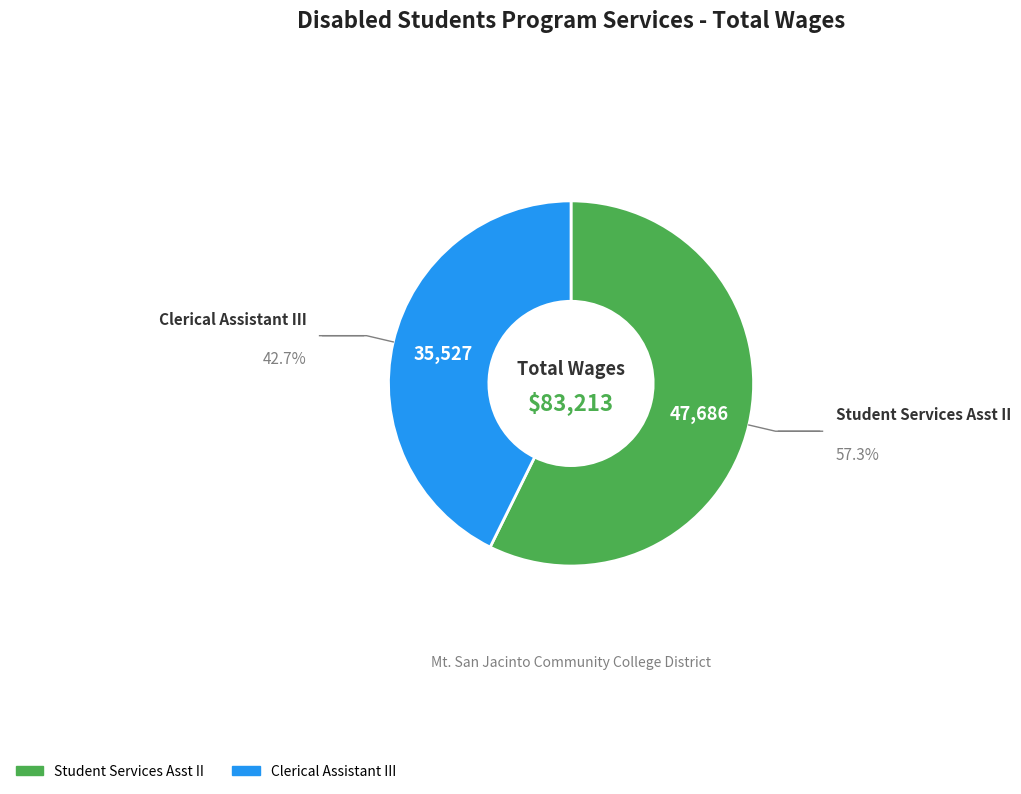

Which slice represents more than half of the pie?

Student Services Asst II